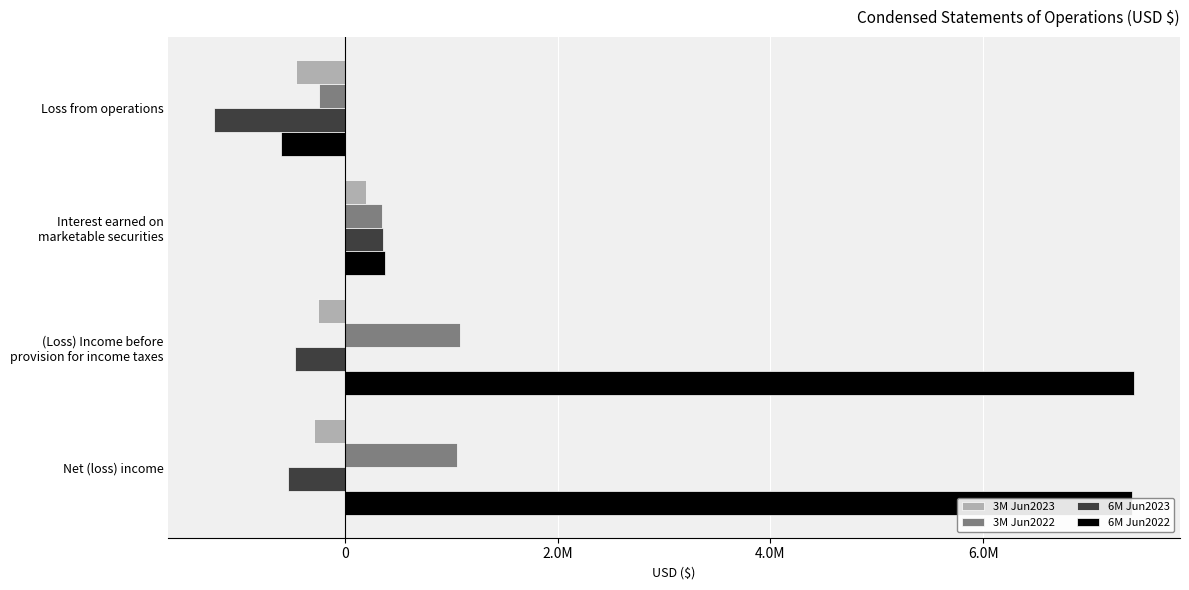

What are all the series names shown in the legend?

3M Jun2023, 3M Jun2022, 6M Jun2023, 6M Jun2022